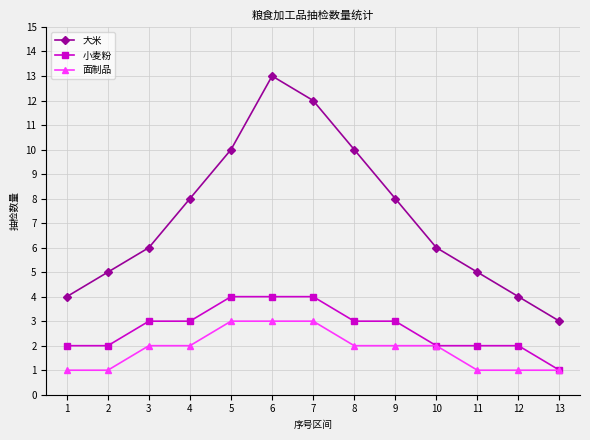

True or false: 面制品 has a value of 2 at 4.

True